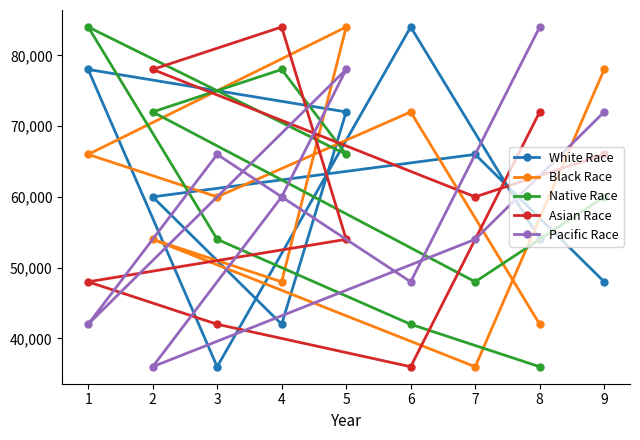

Where does the White Race series first go above 60000?

1